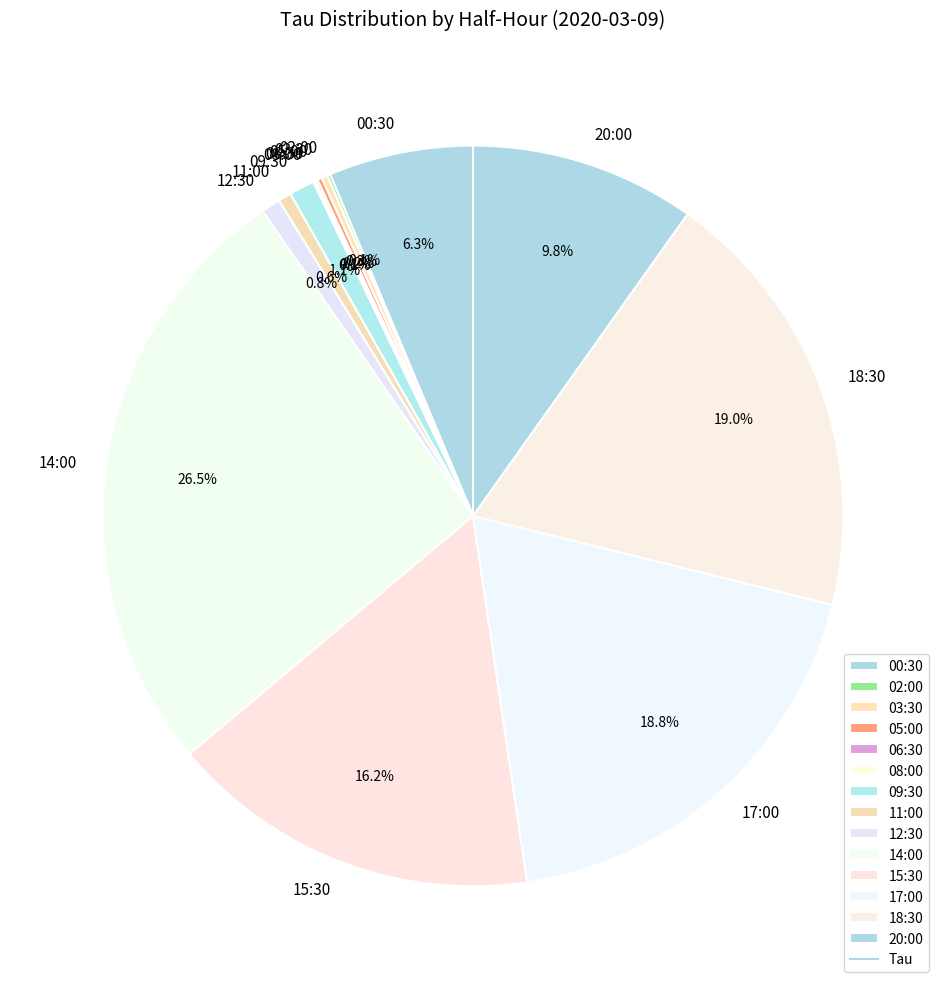

Which category has the biggest portion of the pie?

14:00